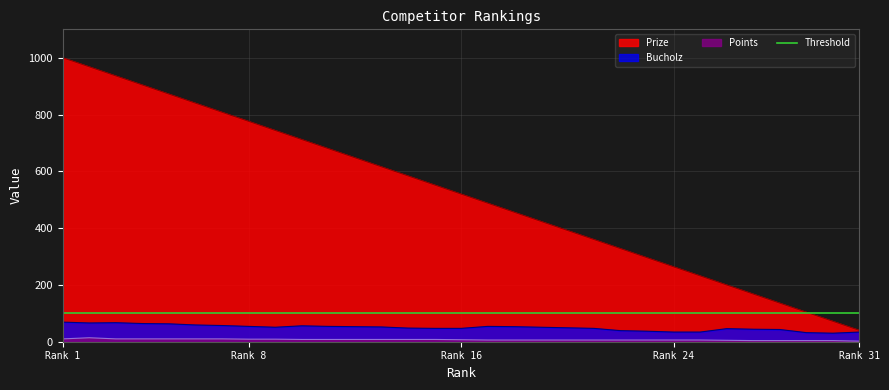

What is the highest value of the Prize series?

1000